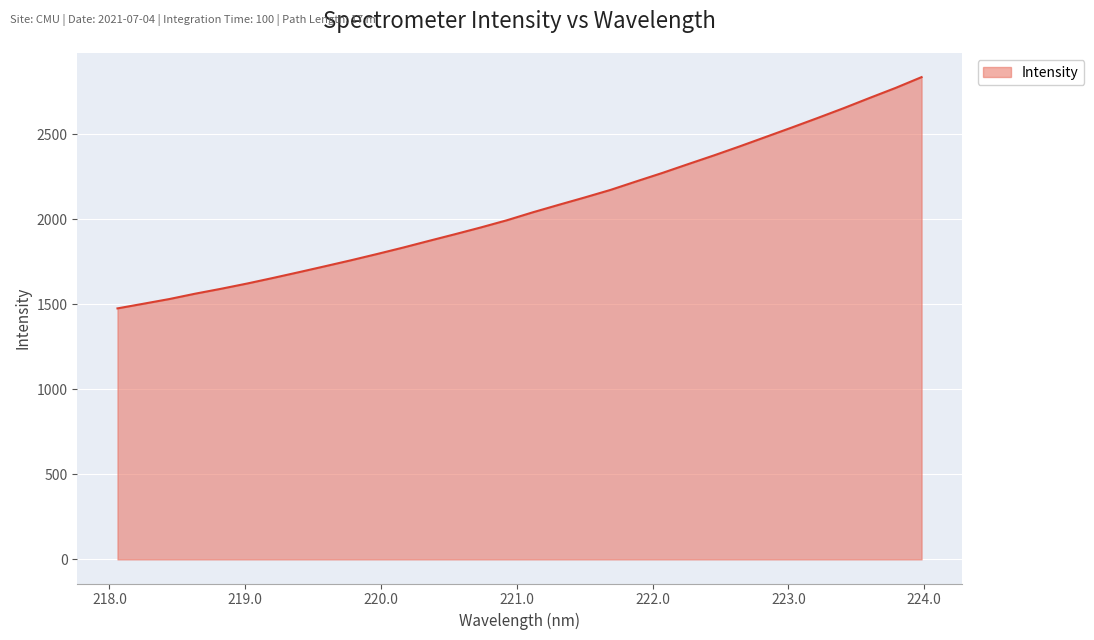

What is the minimum value shown in the chart?

1475.6